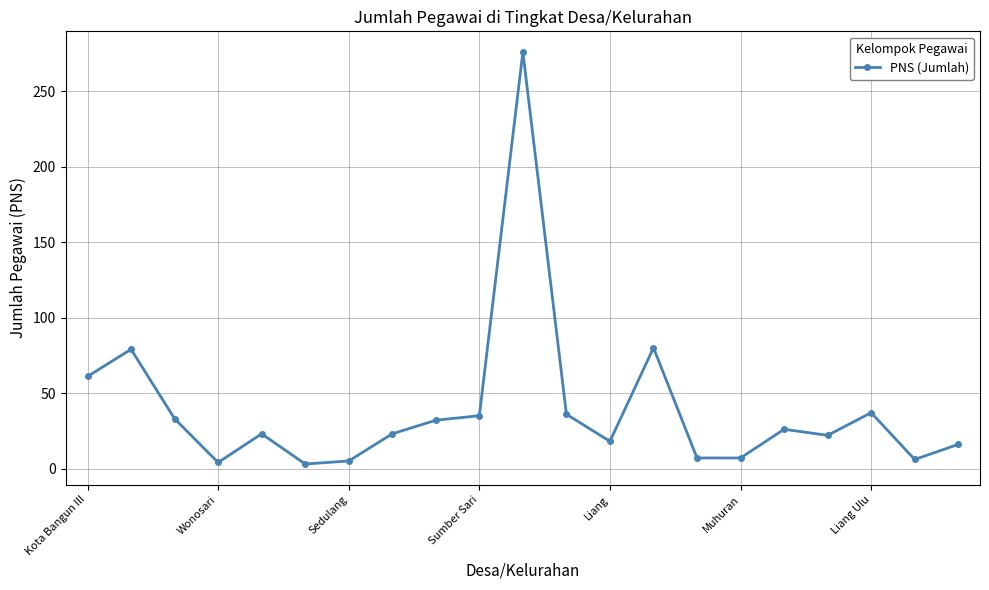

What is the value of the 19th point from the left?

37